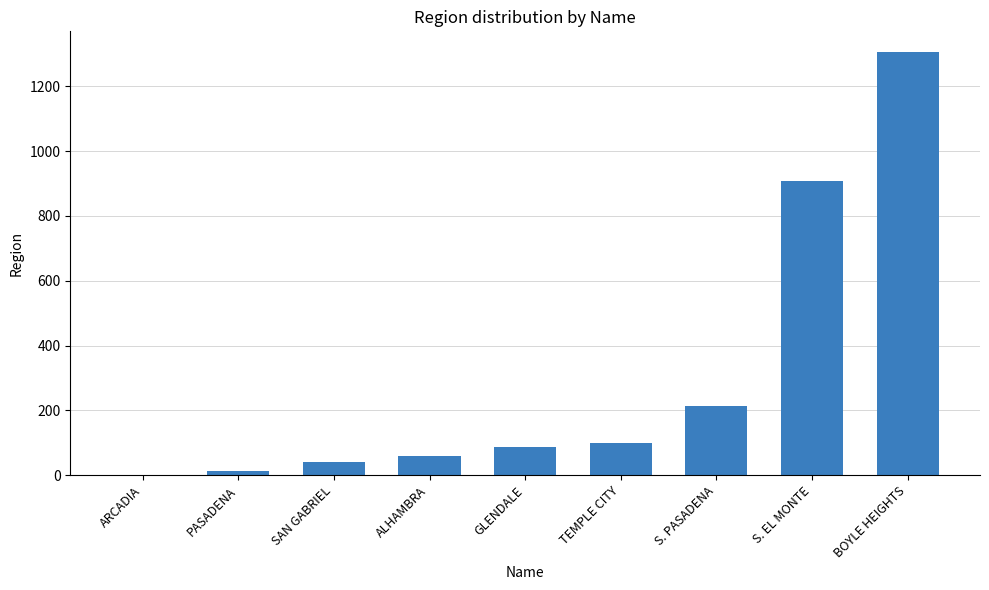

The value at ARCADIA is 2. True or false?

True